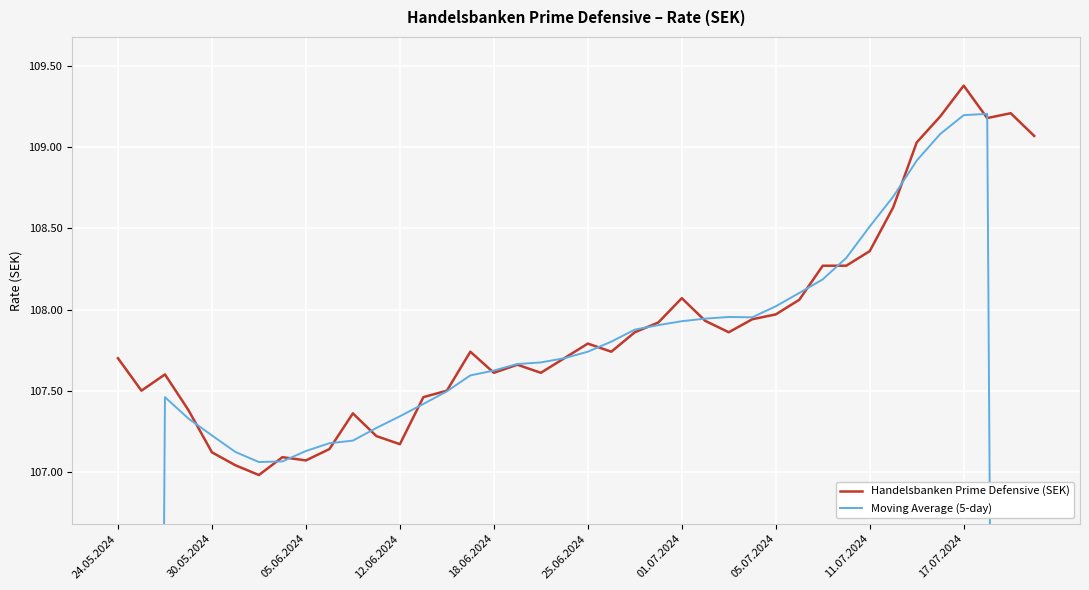

Which series has the widest spread of values?

Moving Average (5-day)